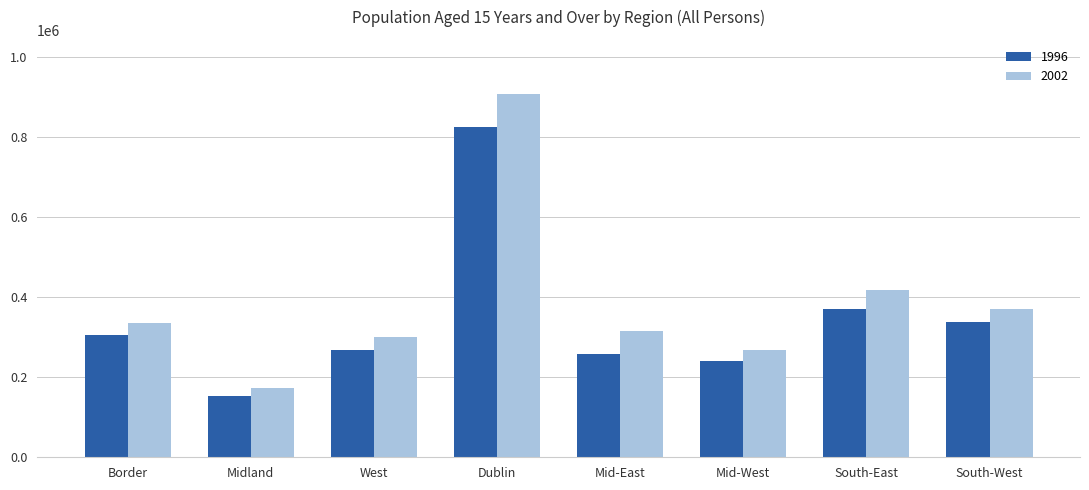

What is the lowest value of the 1996 series?

153644